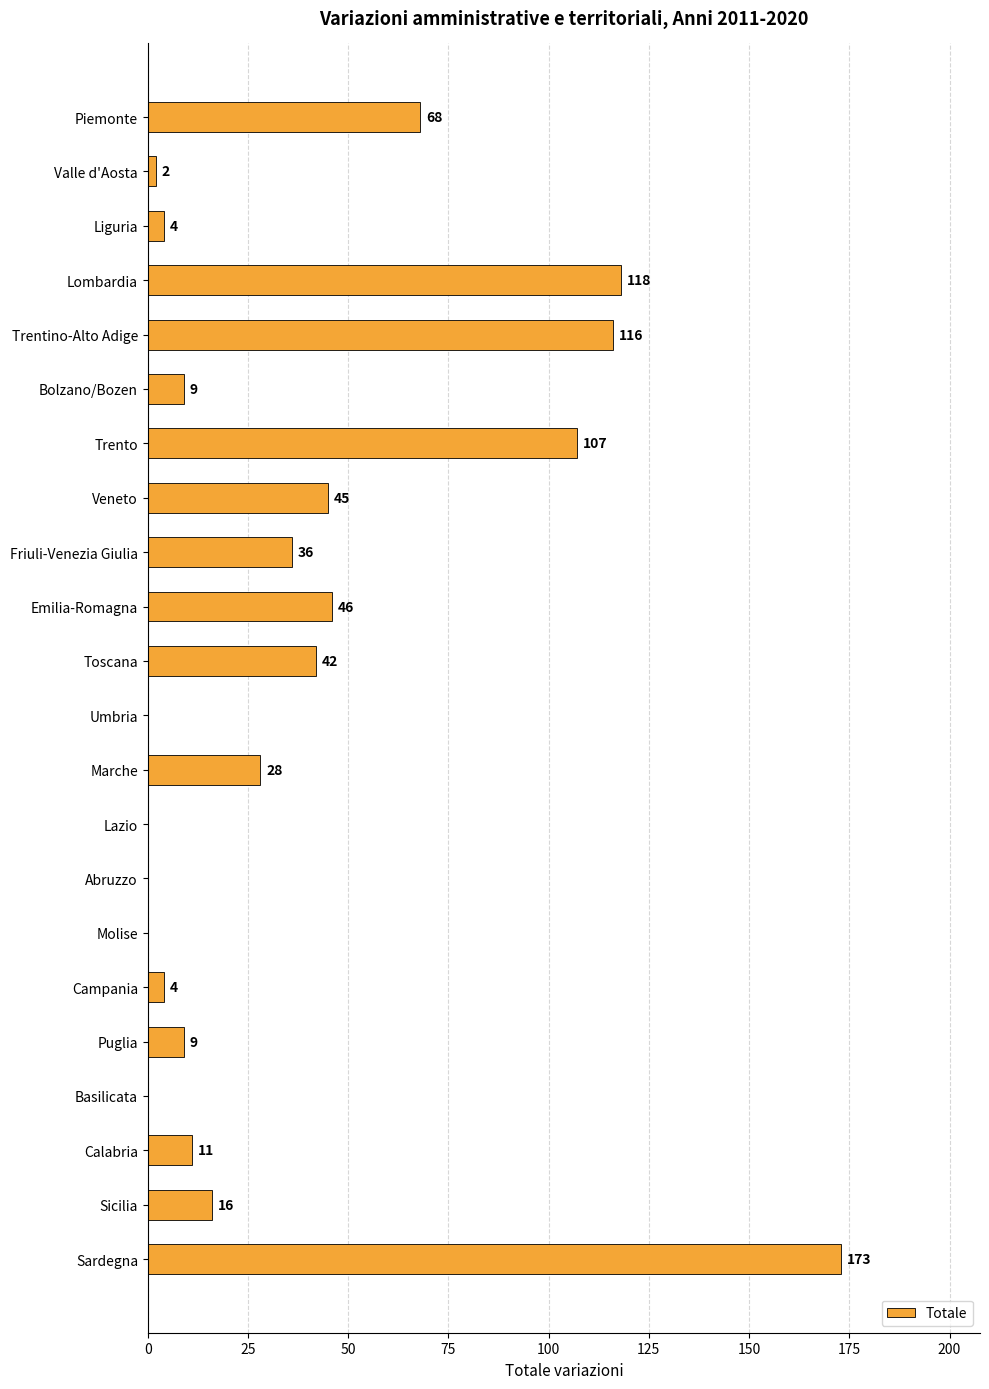

Between Sicilia and Marche, which is larger?

Marche